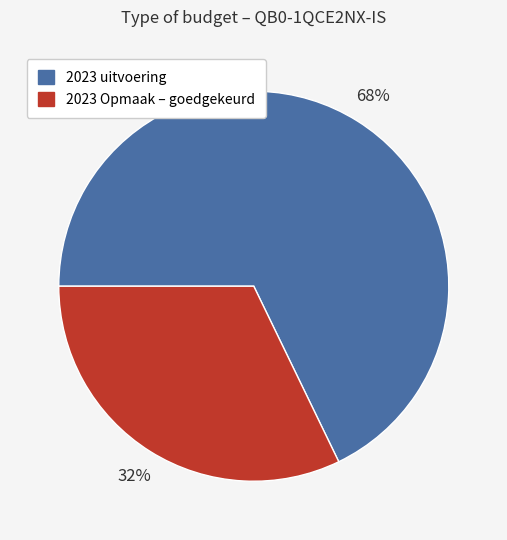

What percentage is the 2023 Opmaak – goedgekeurd slice, to the nearest percent?

32%